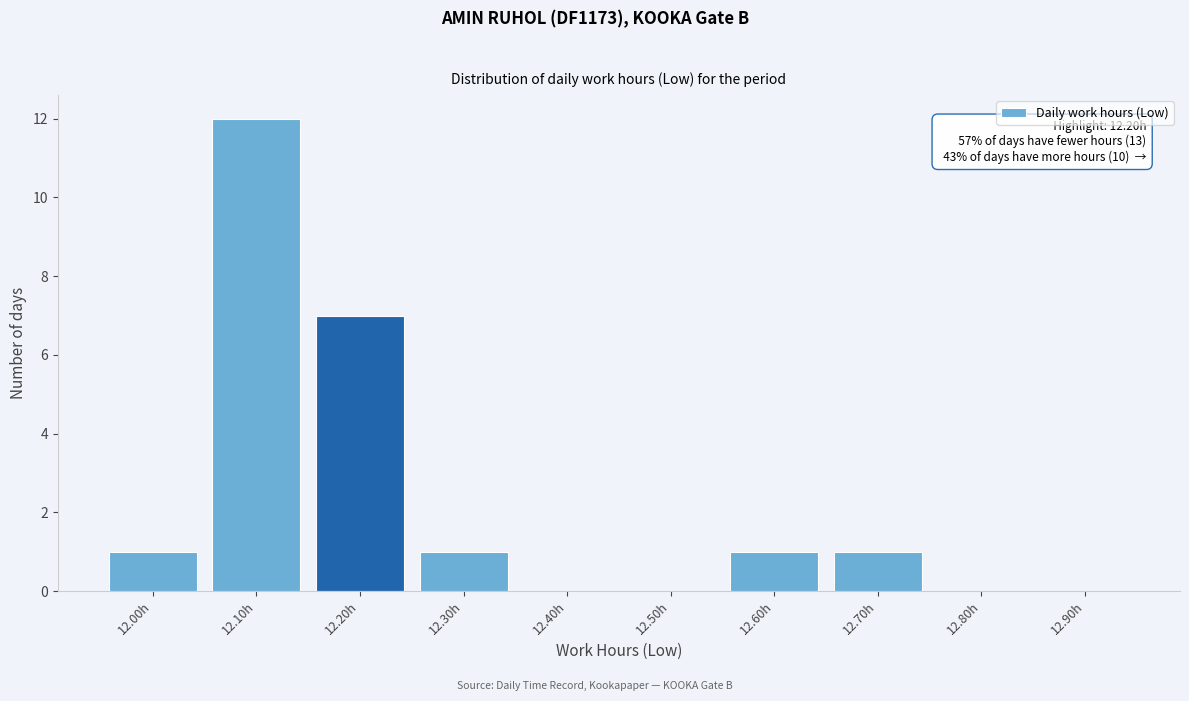

Reading left to right, list all the values displayed in this chart.

12.00h=1	12.10h=12	12.20h=7	12.30h=1	12.40h=0	12.50h=0	12.60h=1	12.70h=1	12.80h=0	12.90h=0